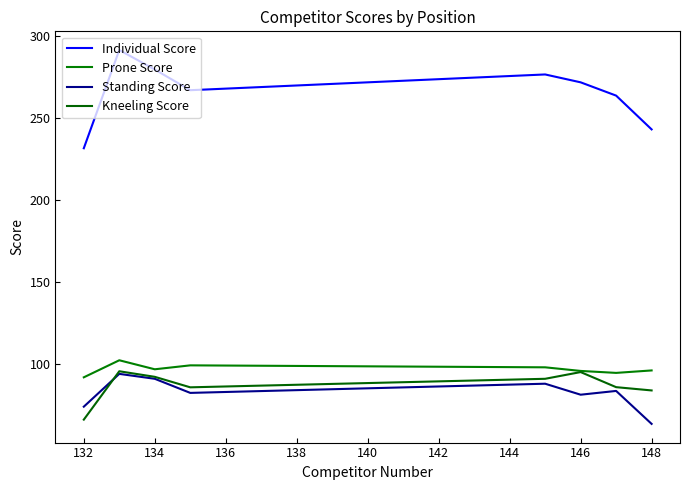

Does the chart display data point markers on the line(s)?

No